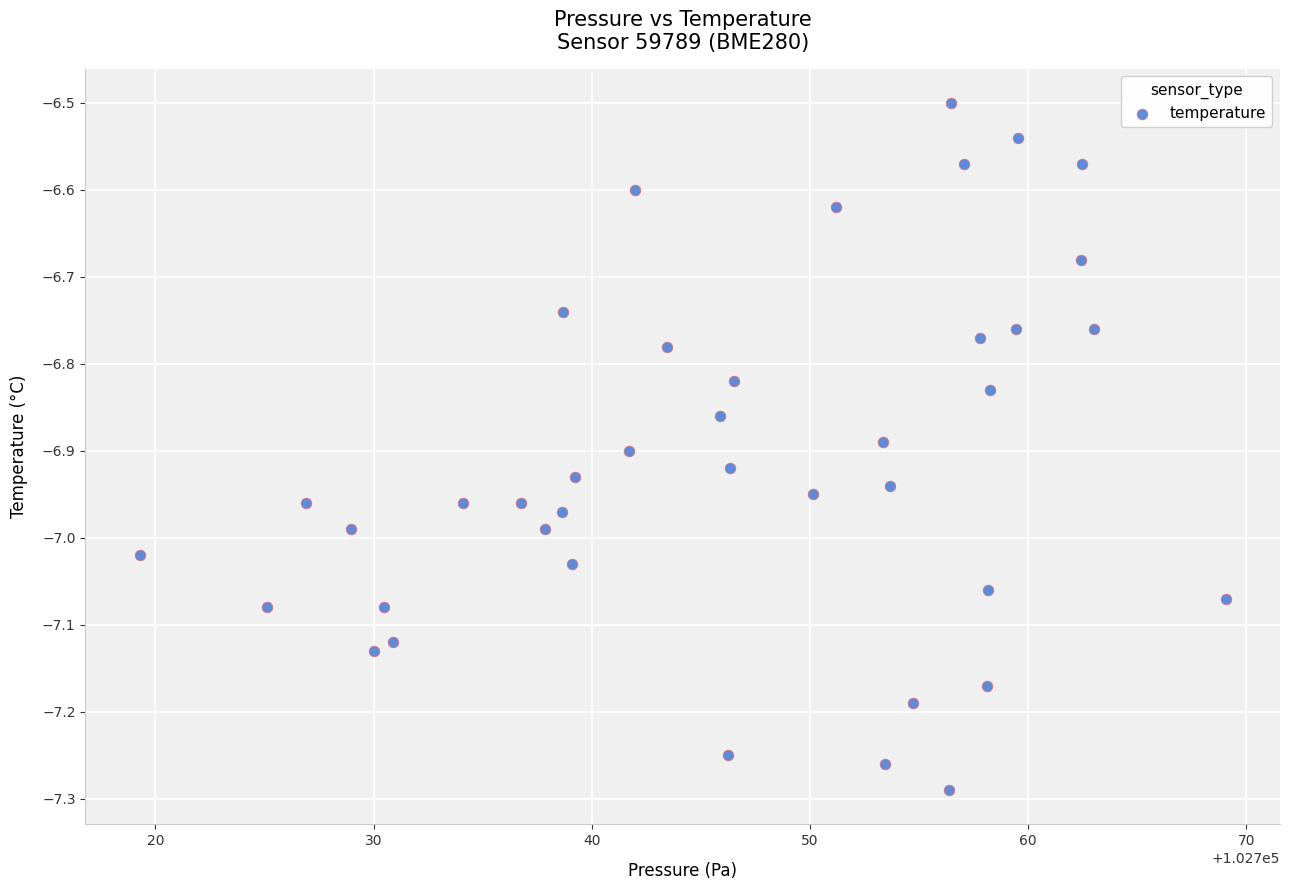

What is the range of Y values (max minus min)?

0.8